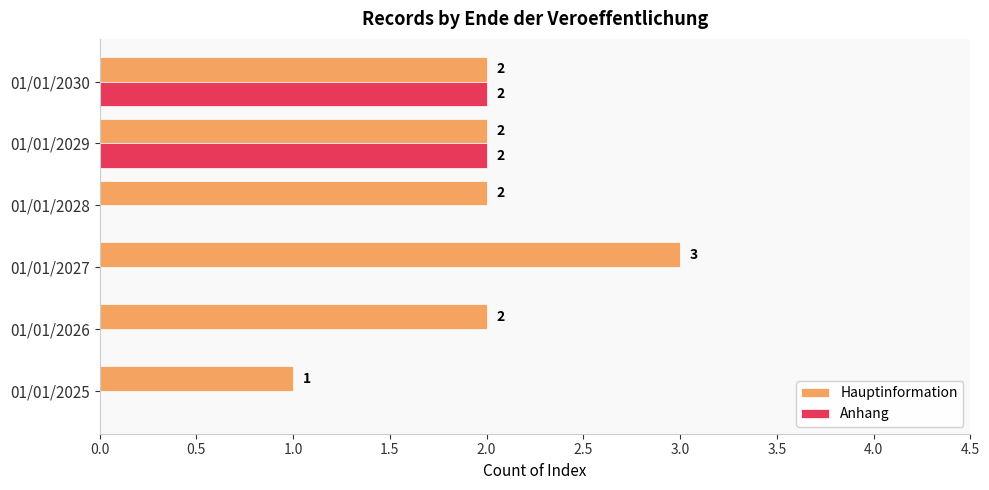

The Hauptinformation series shows 1 at 01/01/2027. True or false?

False